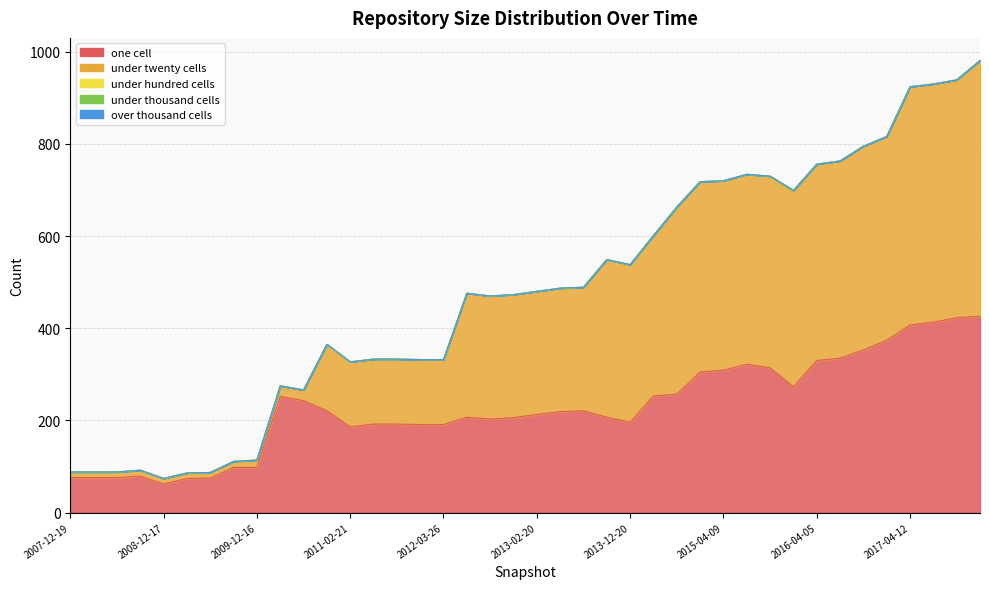

What is the highest value of the under_twenty_cells series?

555